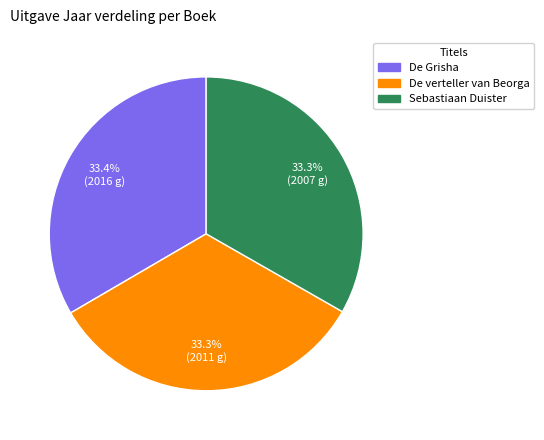

Approximately how many times larger is the value at Sebastiaan Duister compared to De Grisha?

1.0